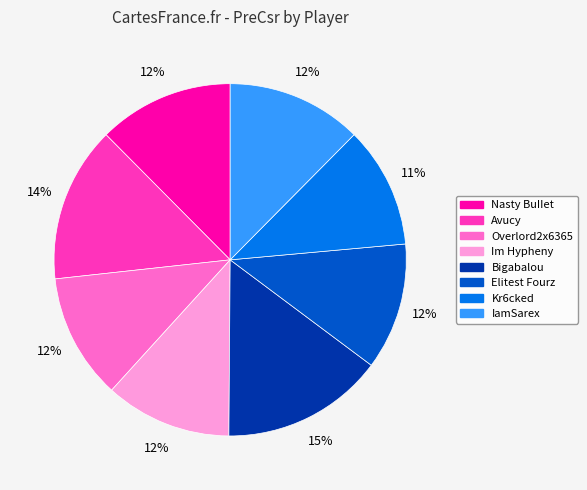

Combined, do Elitest Fourz and Kr6cked account for over 50%?

No